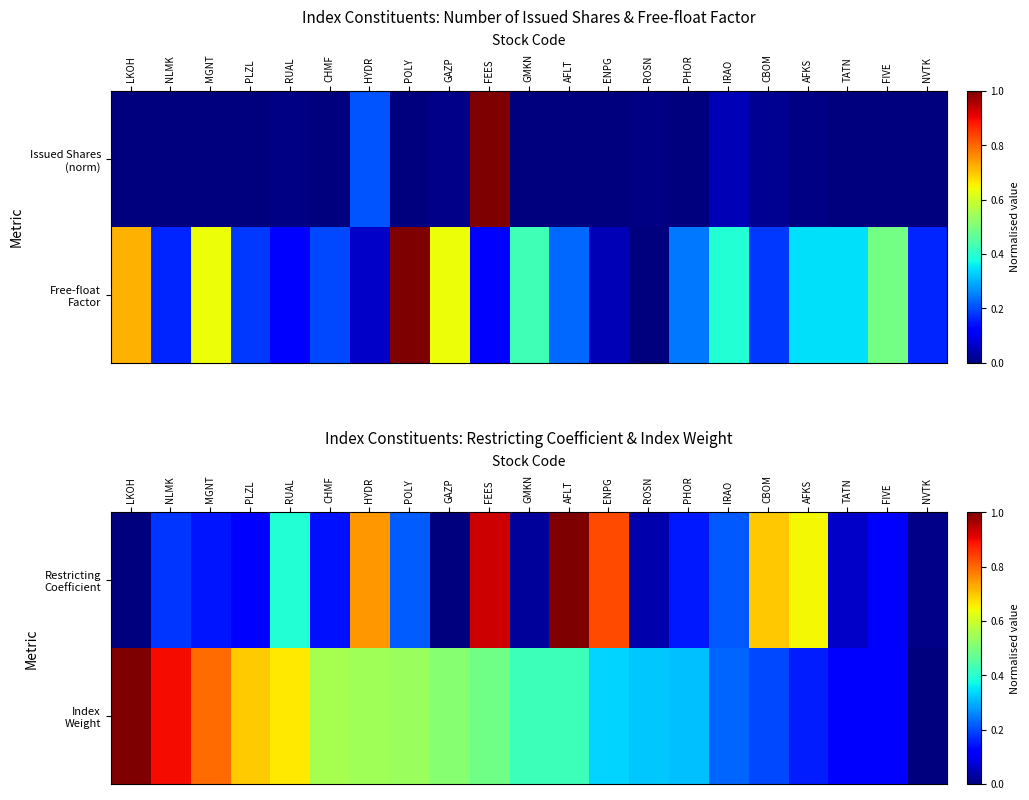

Rank the series at NLMK from highest to lowest value.

Index Weight, Restricting Coefficient